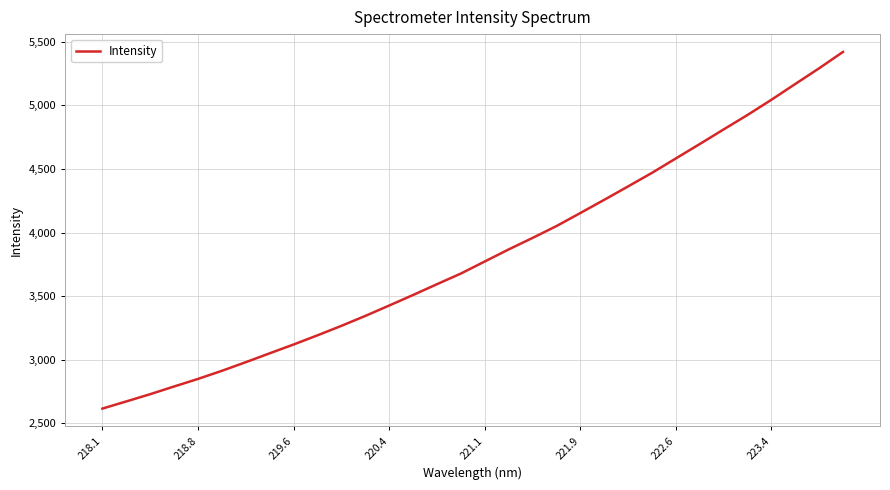

What is the sum of all values?

122571.8